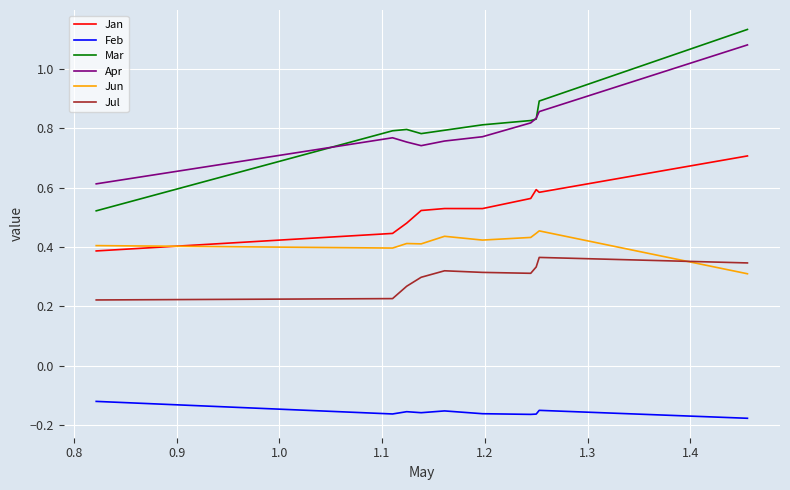

True or false: Apr and Jul intersect in this chart.

False